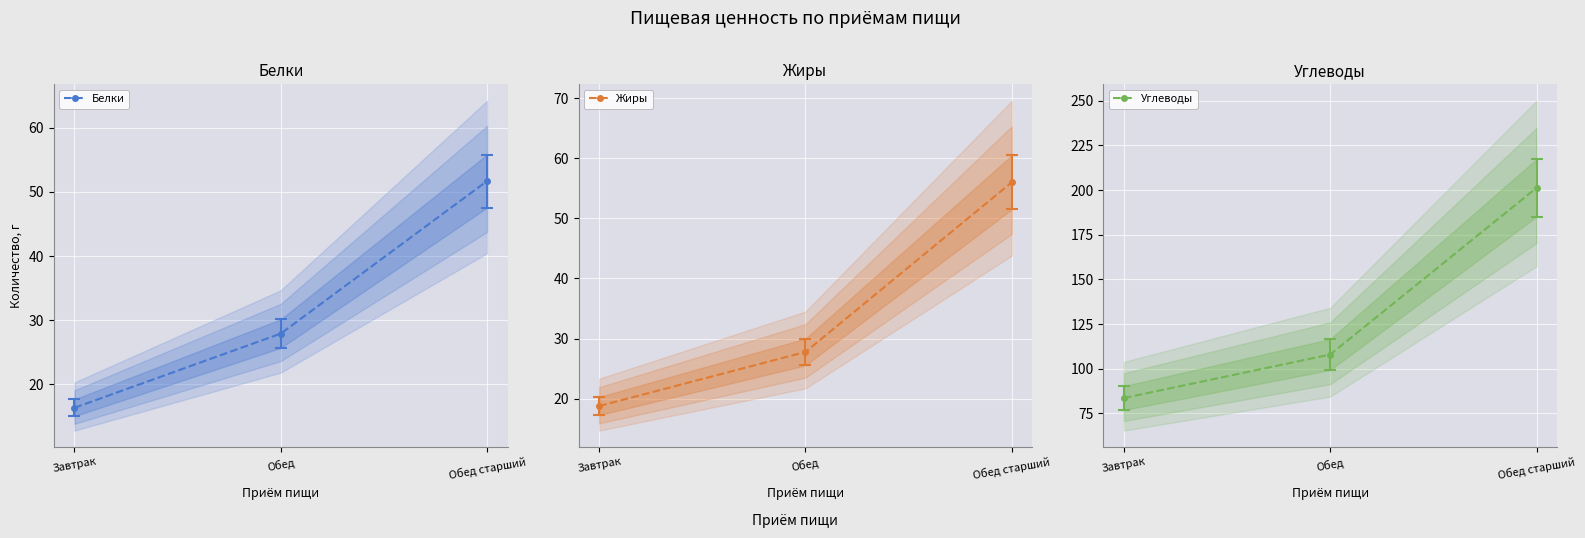

True or false: Белки has a value of 16.3 at Завтрак.

True